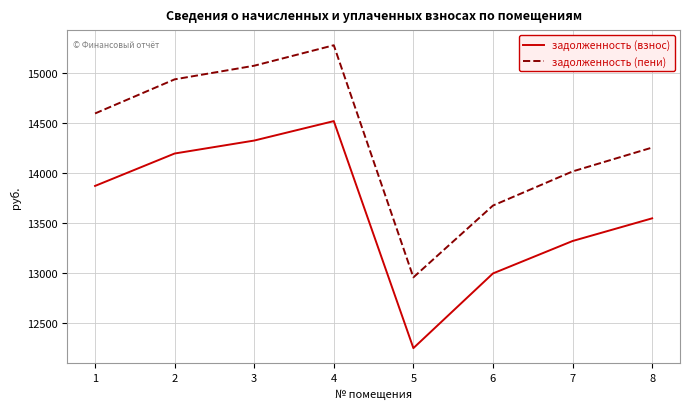

Which series has the largest range (max minus min)?

задолженность (пени)